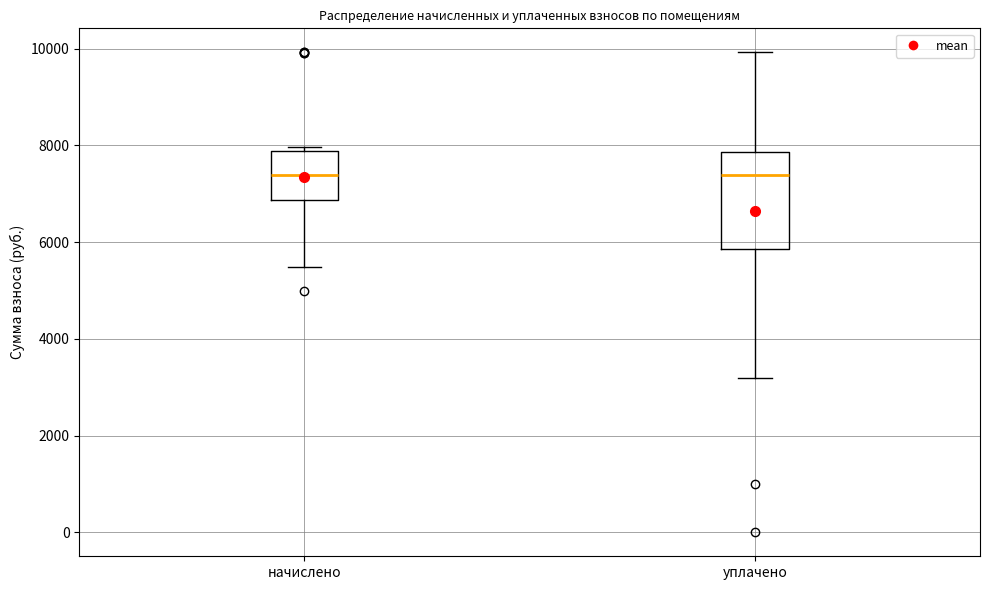

Reading left to right, transcribe this box plot: for each box, give where its median line is, the range the box spans, and where its two whiskers end, as read against the y-axis. The values are not printed on the chart, so give them approximately, as read against the axis.

начислено: median 7400, box 6800 to 7800, whiskers 5400 to 8000
уплачено: median 7400, box 5800 to 7800, whiskers 3200 to 10000